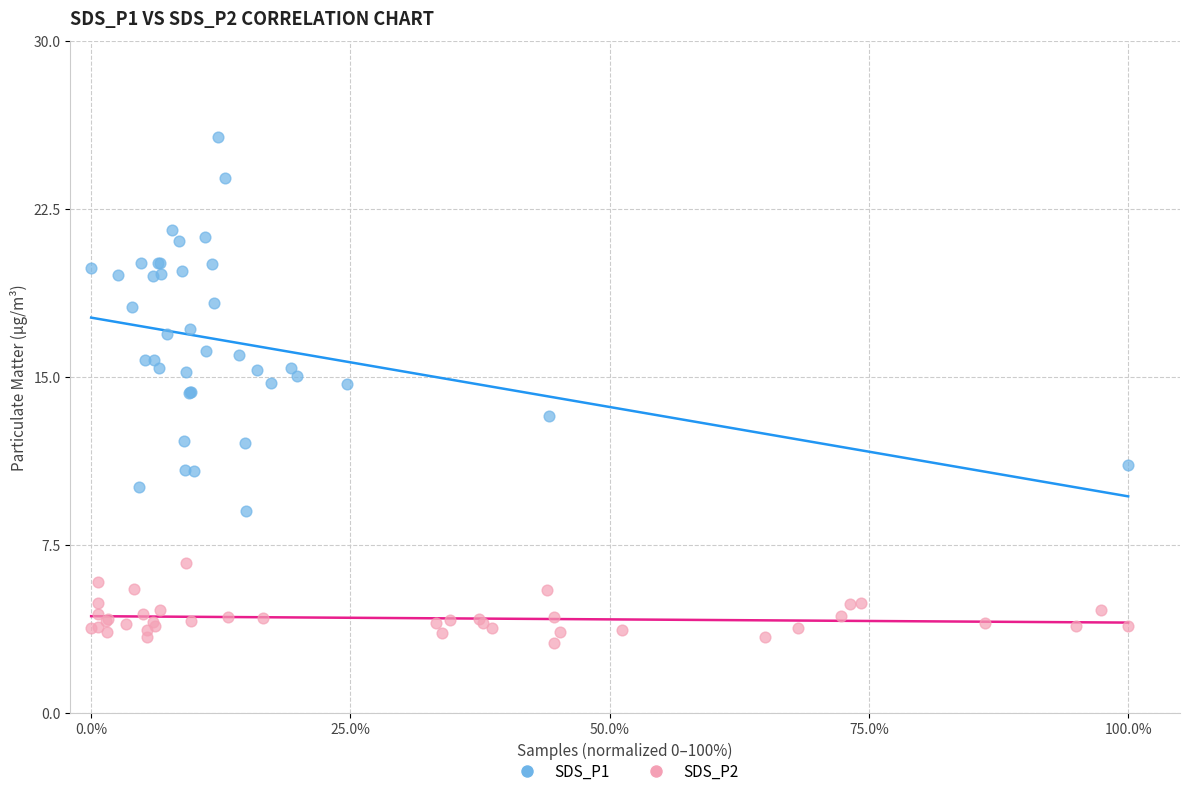

Which series has the largest Y range (max minus min)?

SDS_P1